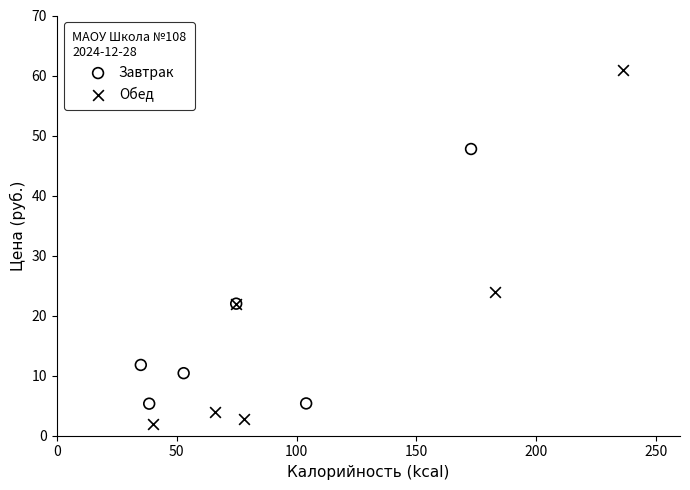

What are all the series names shown in the legend?

Завтрак, Обед